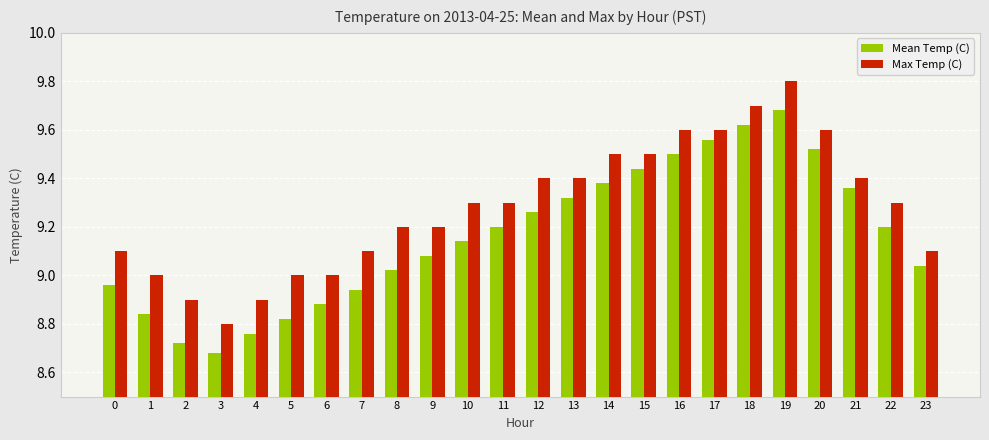

What is the total value across all series at 16?

19.1